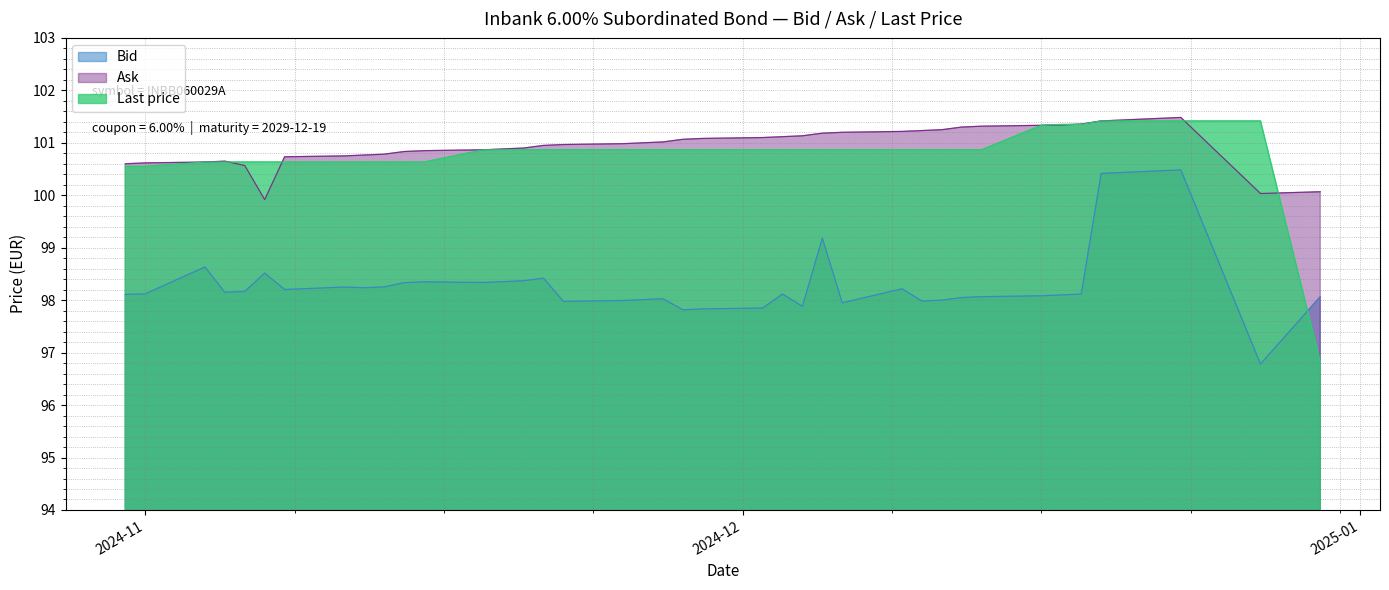

Which series has the widest spread of values?

Last price